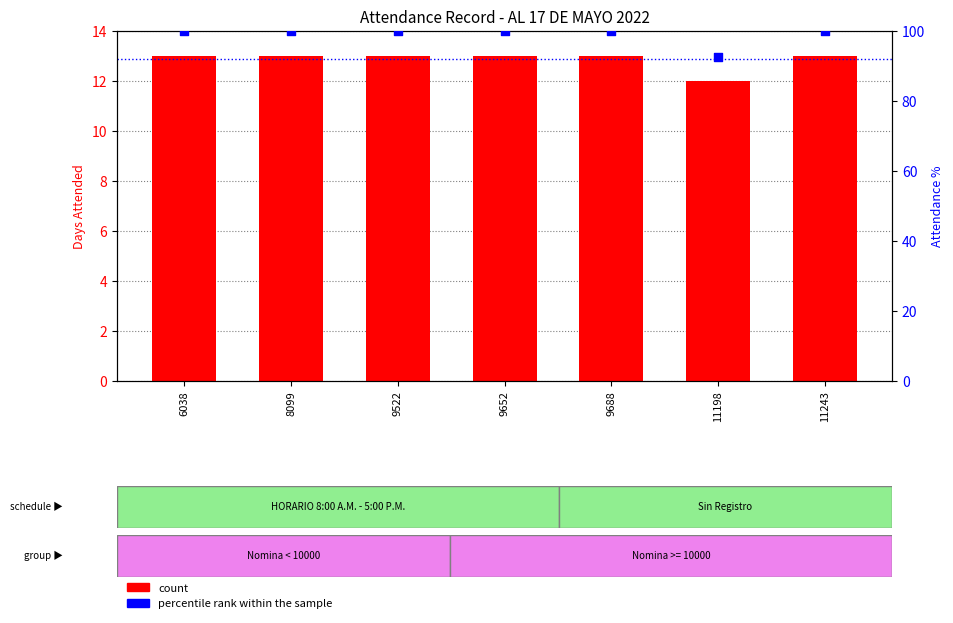

What is the total value across all series at 9522?

113.0